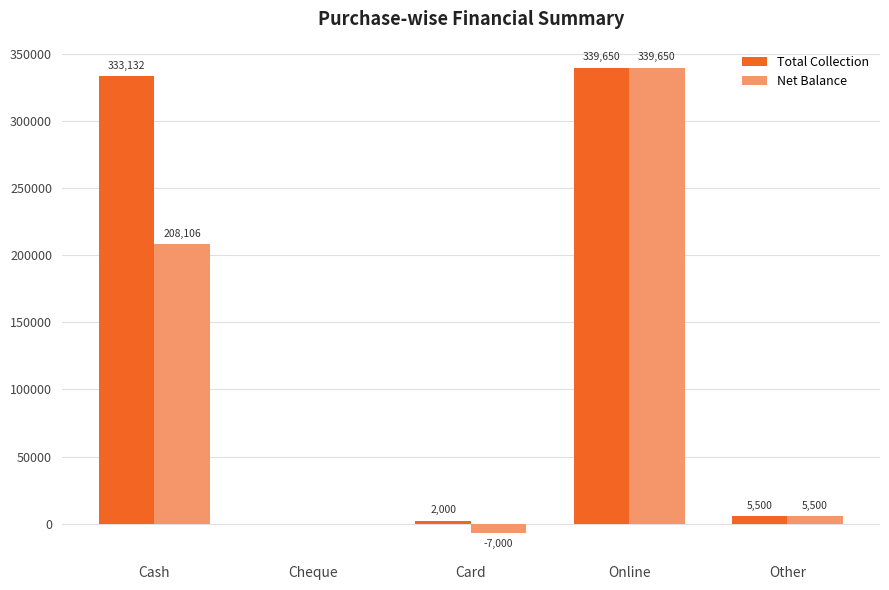

What value does the Net Balance series have at Card, to the nearest 10?

-7000